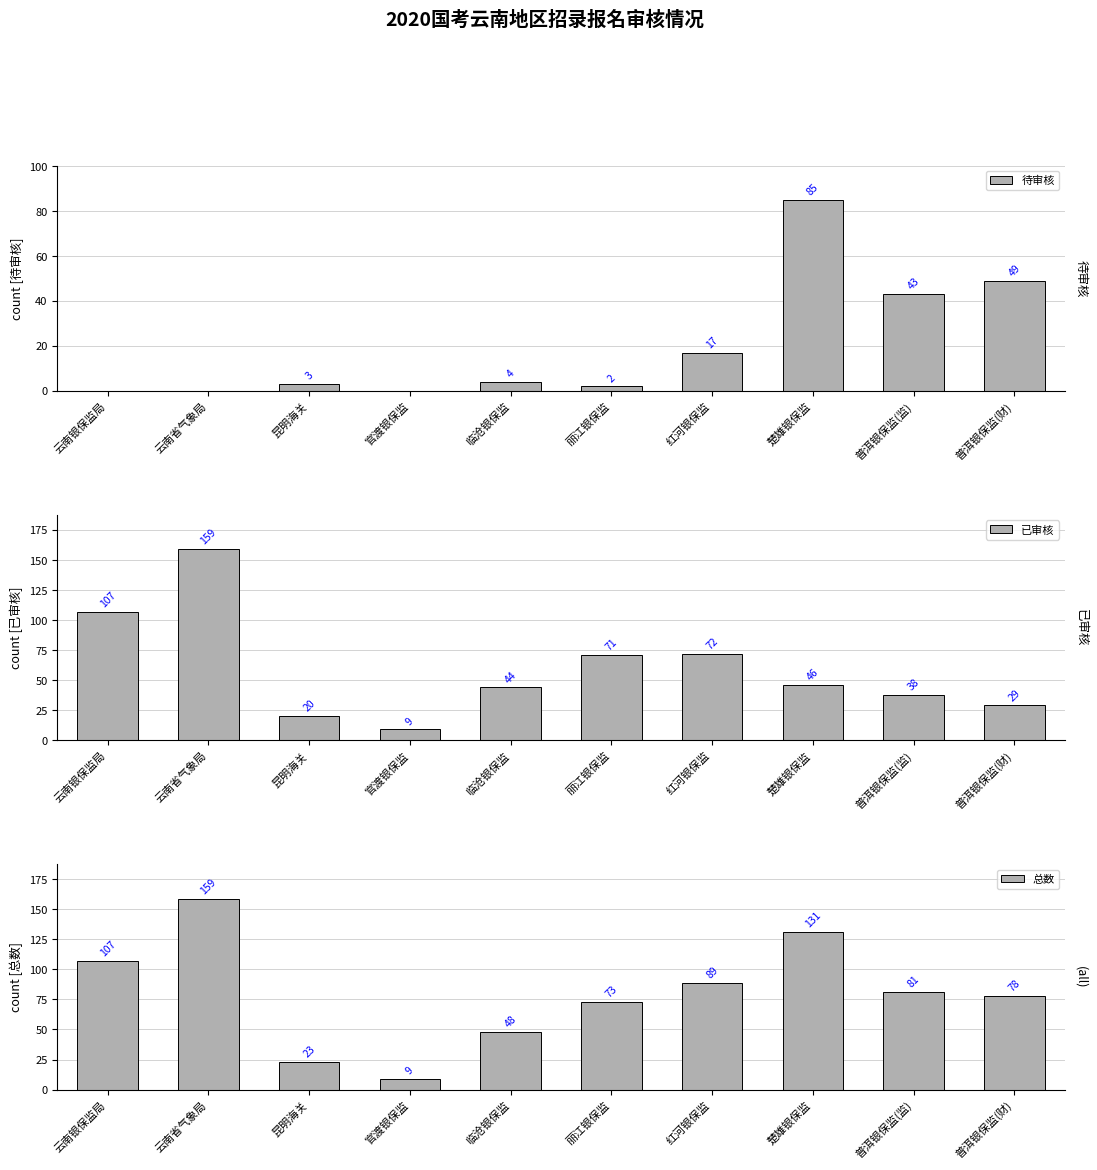

Which category has the lowest value in the 已审核 series?

官渡银保监